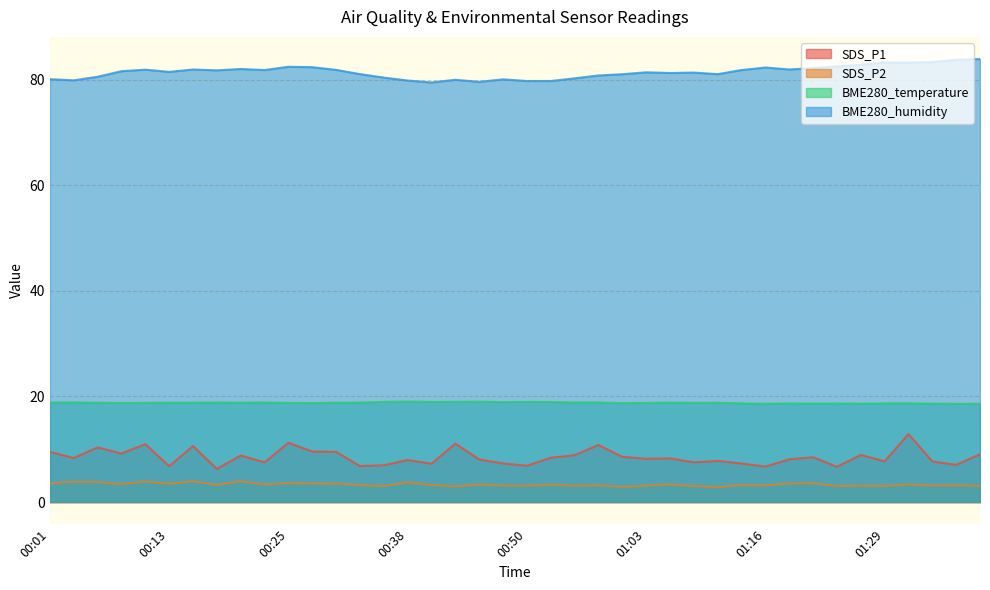

Which series changed the most between 00:58 and 01:31?

BME280_humidity